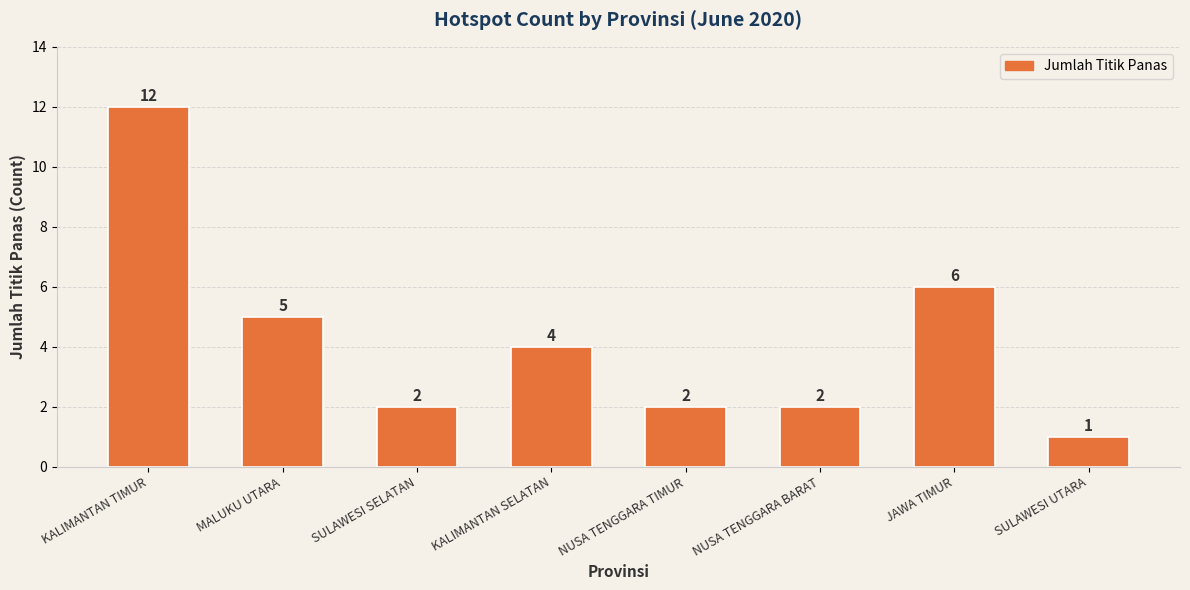

Is it true that the value at SULAWESI SELATAN is 2?

True